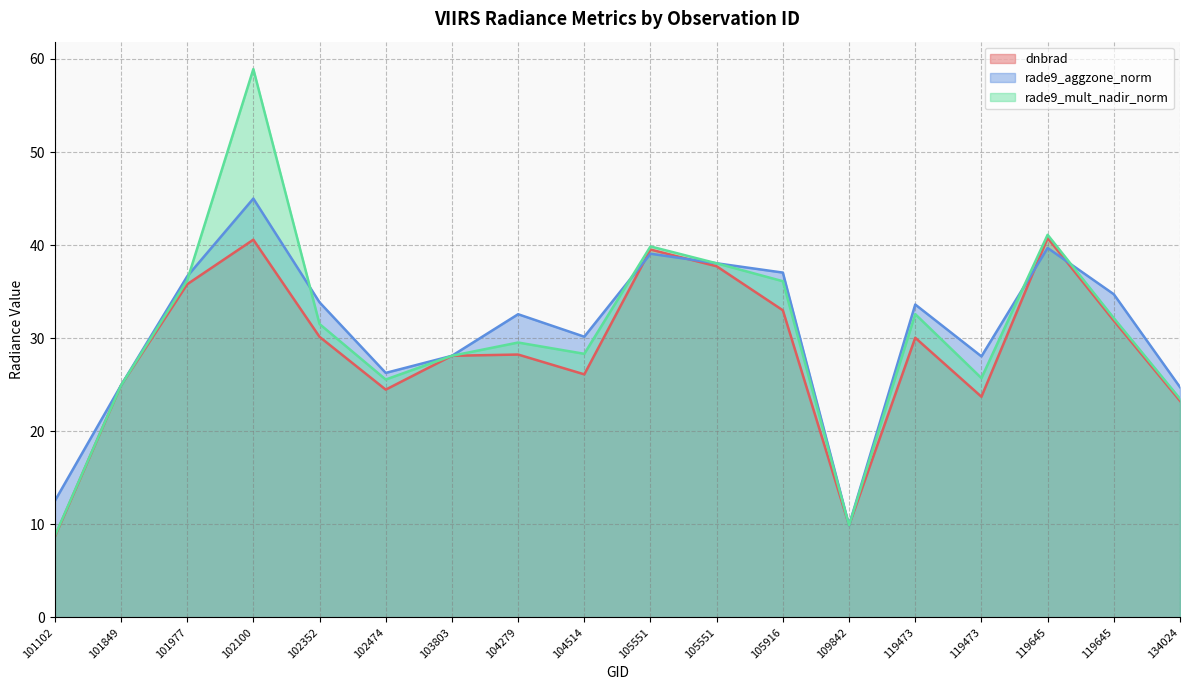

What is the difference between the maximum and minimum values in the dnbrad series?

32.1